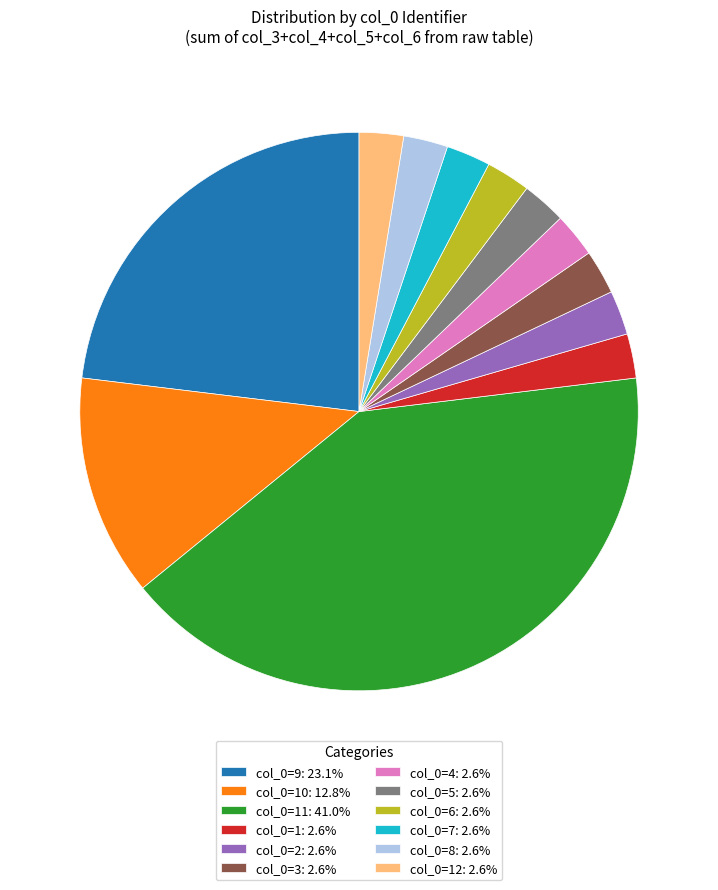

Is the sum of col_0=2: 2.6% and col_0=9: 23.1% greater than half?

No